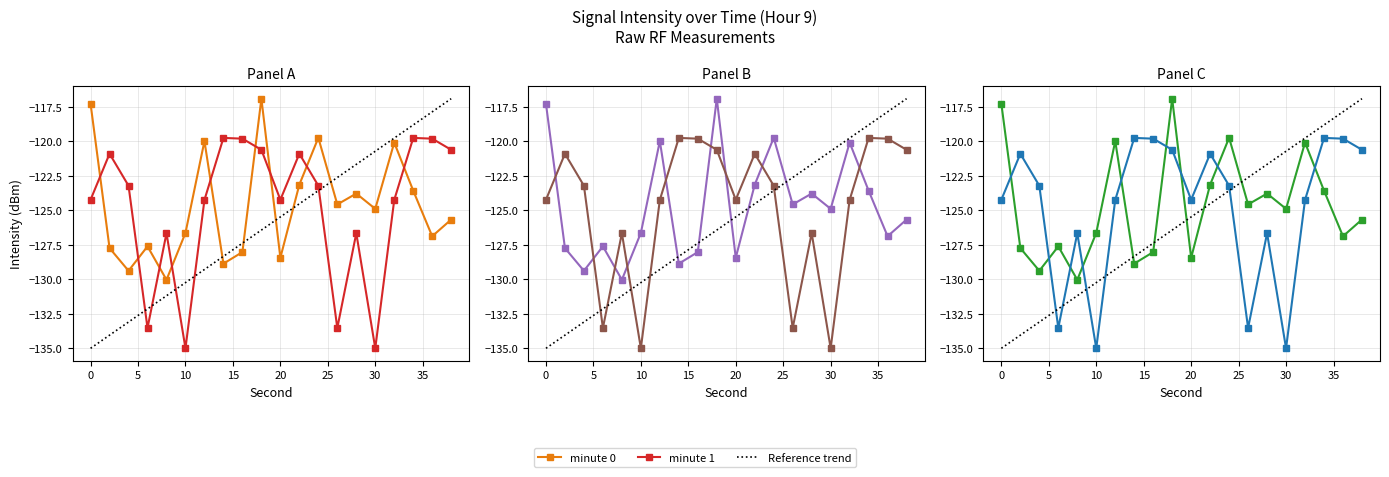

Is the value of minute 0 at 40 greater than the value of Reference trend at 13?

Yes